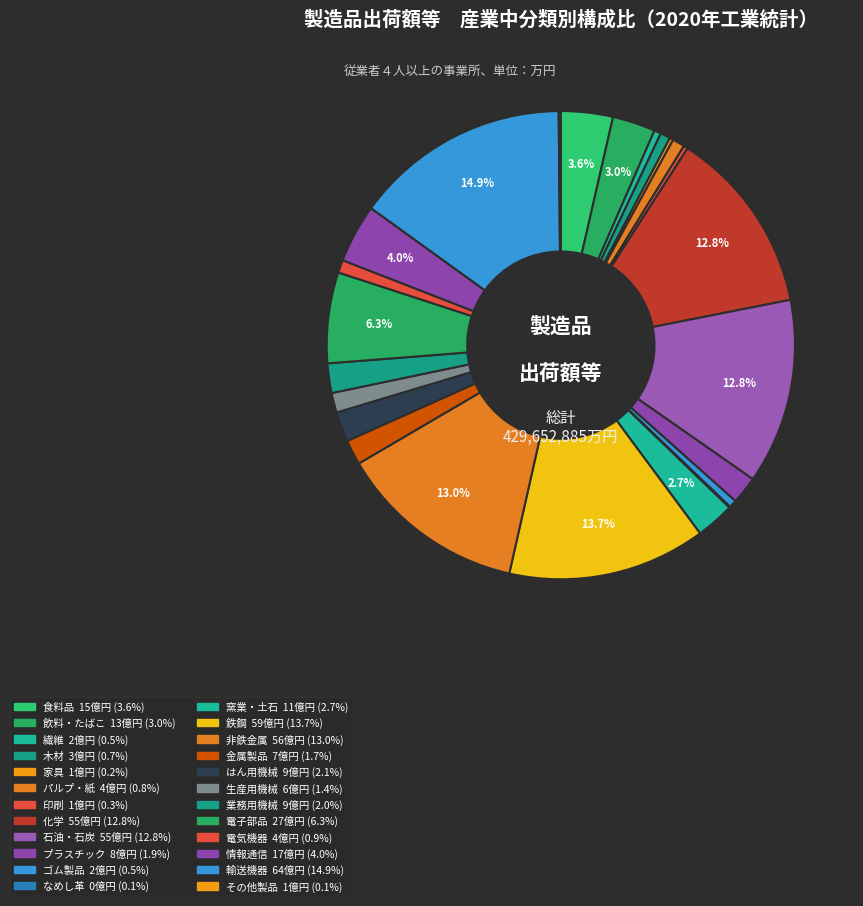

How much of the chart is everything except 情報通信?

96.0%